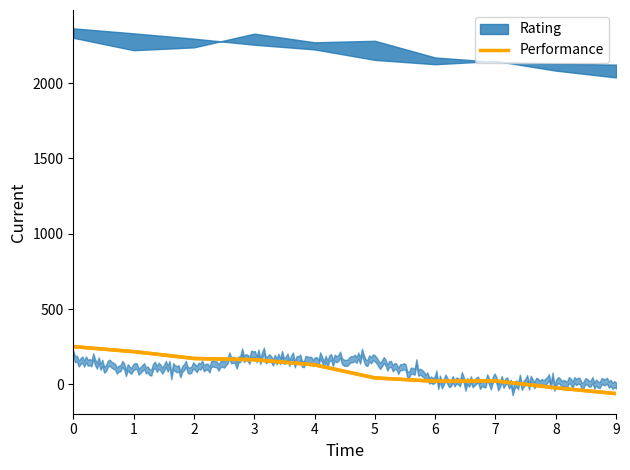

Is it true that the value at 3 is 164?

True